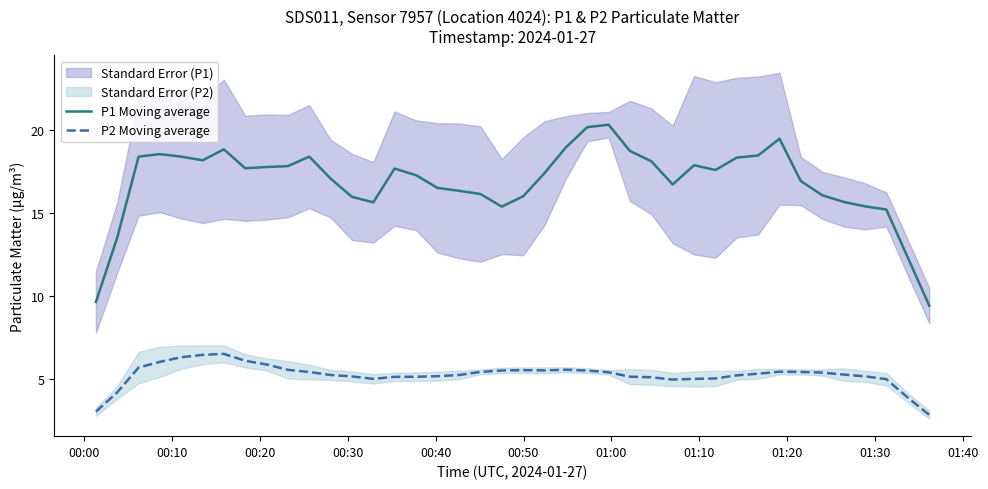

List the series in order of their peak value, highest first.

P1 Moving average, P2 Moving average